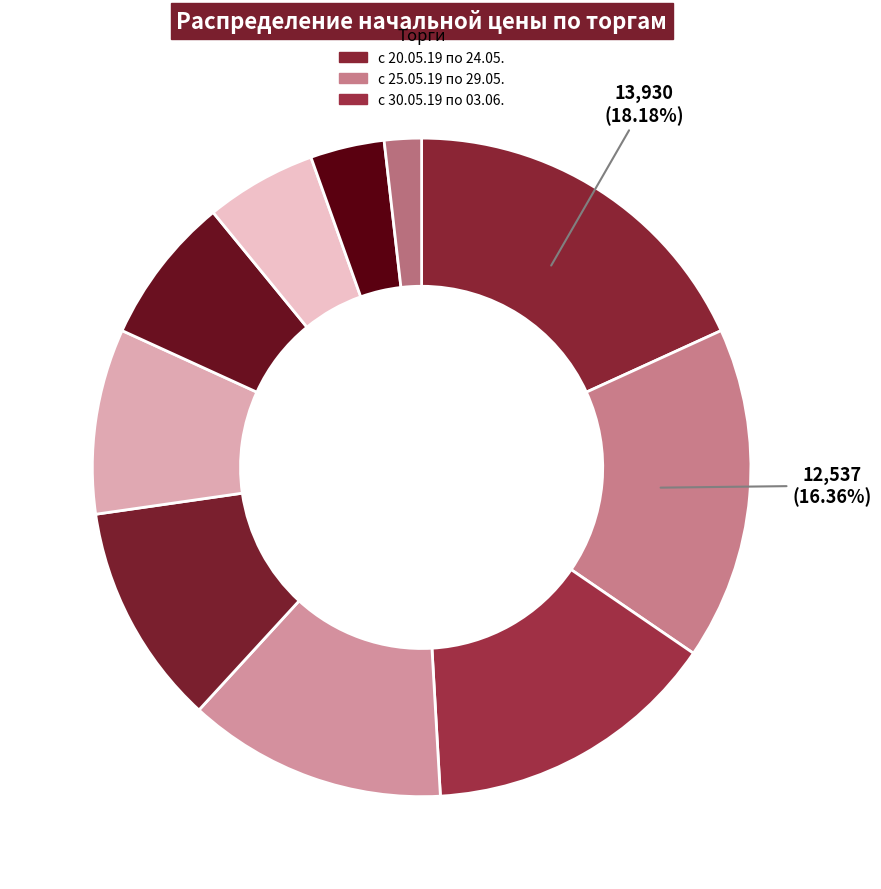

How many slices are in this pie chart?

10